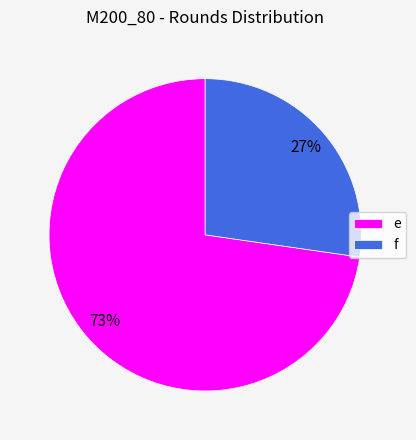

Do f and e together represent more than half of the pie?

Yes